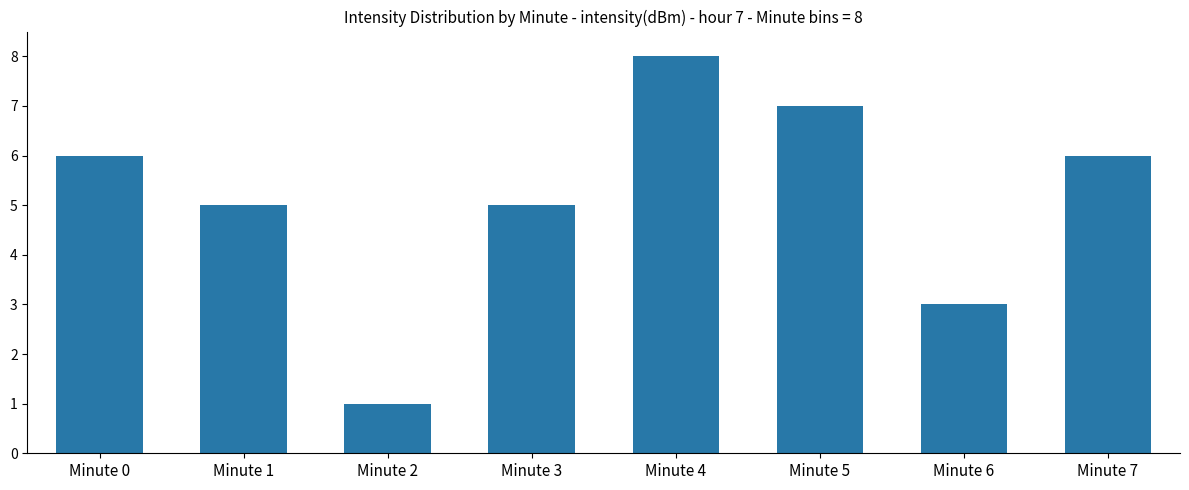

What is the maximum value shown in the chart?

8